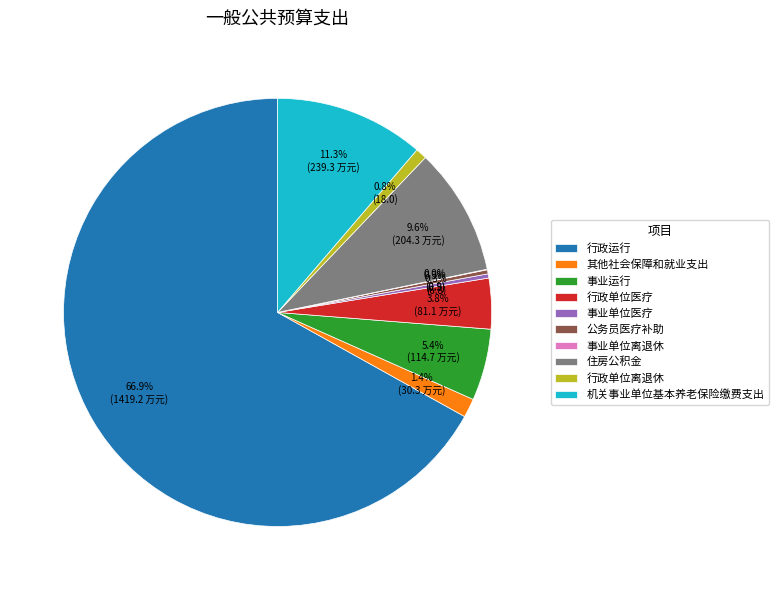

Does 其他社会保障和就业支出 account for over 50% of the chart?

No